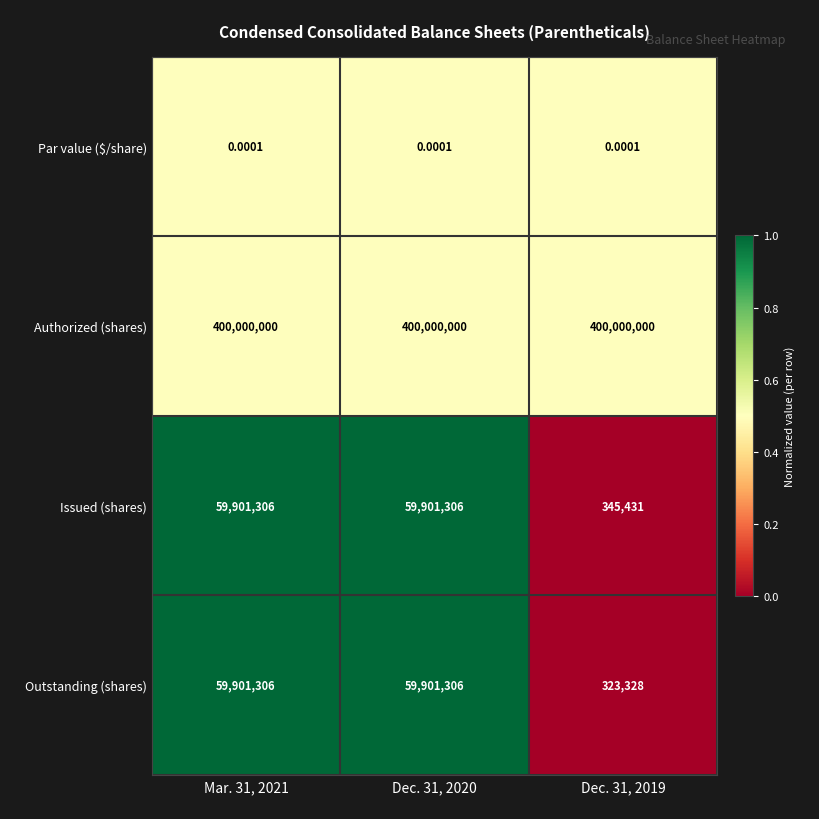

Rank the series at Dec. 31, 2019 from lowest to highest value.

Par value ($/share), Outstanding (shares), Issued (shares), Authorized (shares)